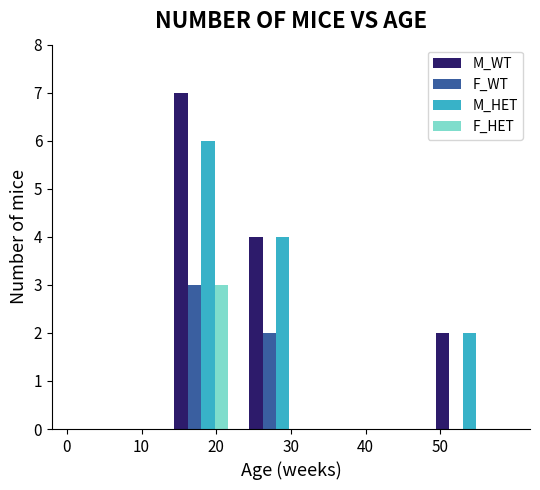

Count the number of categories in the chart.

3